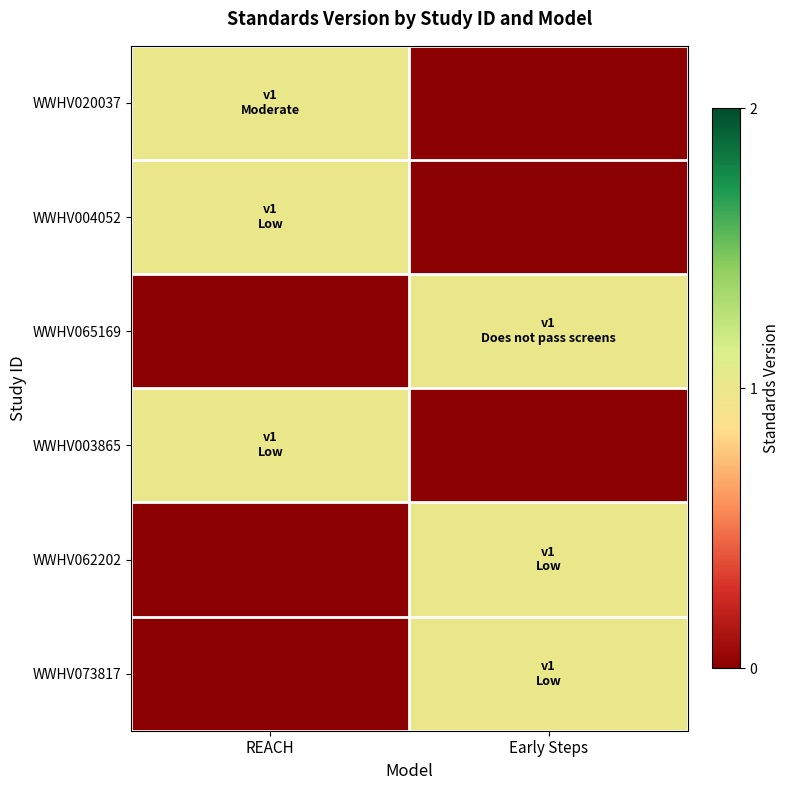

Reading right to left, list all the values displayed in this chart.

WWHV020037: Early Steps=0	REACH=1
WWHV004052: Early Steps=0	REACH=1
WWHV065169: Early Steps=1	REACH=0
WWHV003865: Early Steps=0	REACH=1
WWHV062202: Early Steps=1	REACH=0
WWHV073817: Early Steps=1	REACH=0